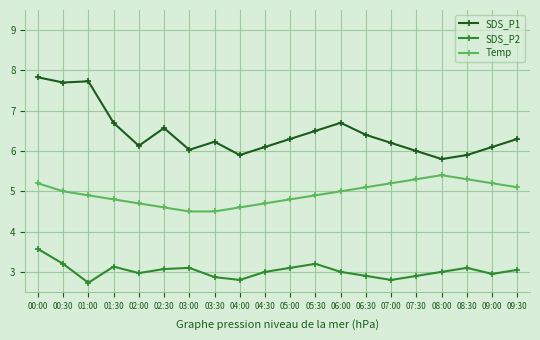

Which series has the largest range (max minus min)?

SDS_P1